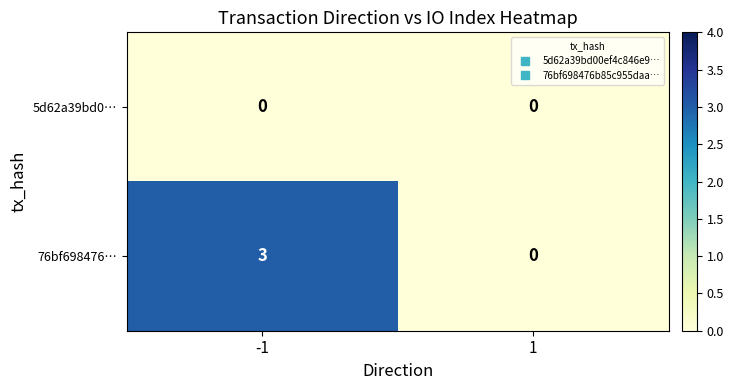

Count the number of data series in this chart.

2